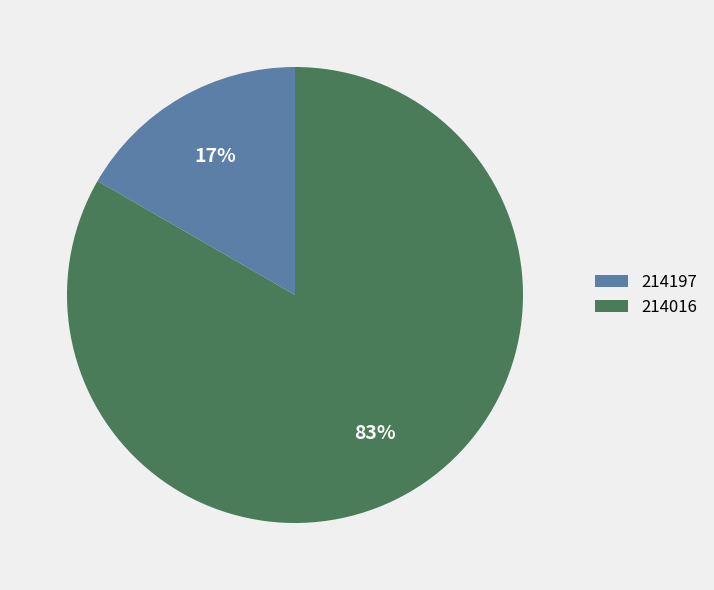

Which has a higher value, 214197 or 214016?

214016